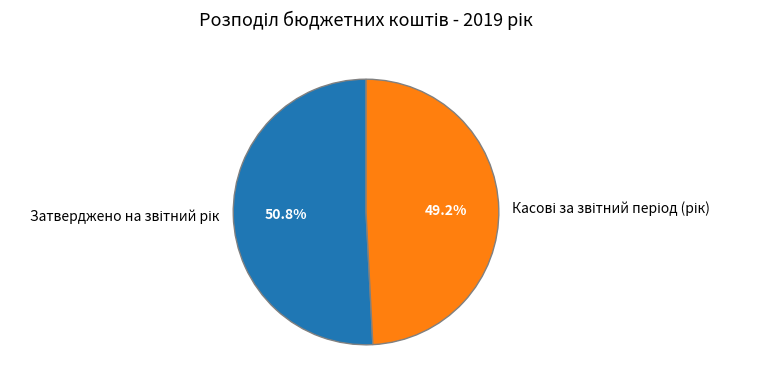

Count the number of slices in the pie.

2